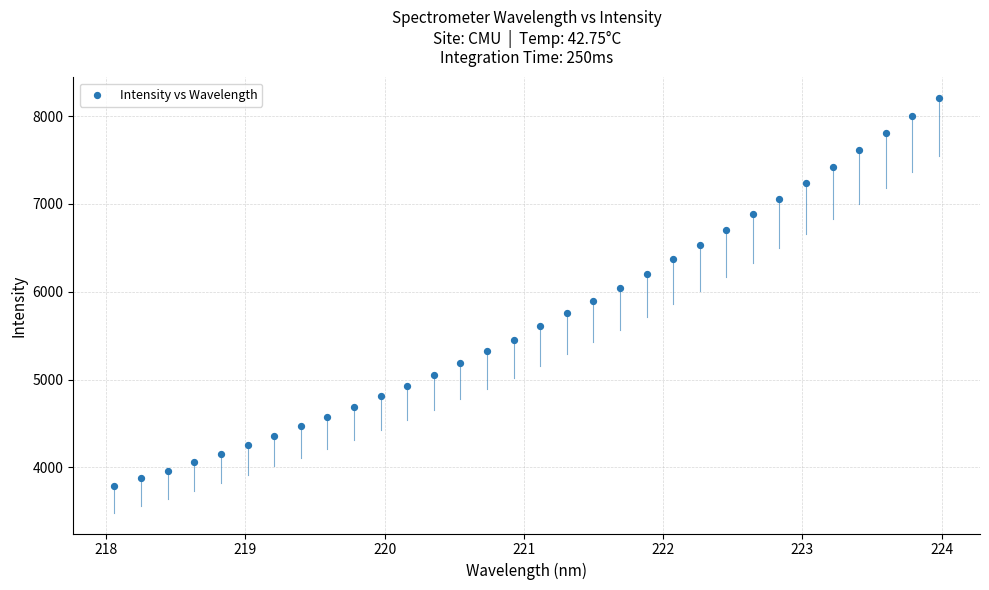

What is the range of X values (max minus min)?

5.9